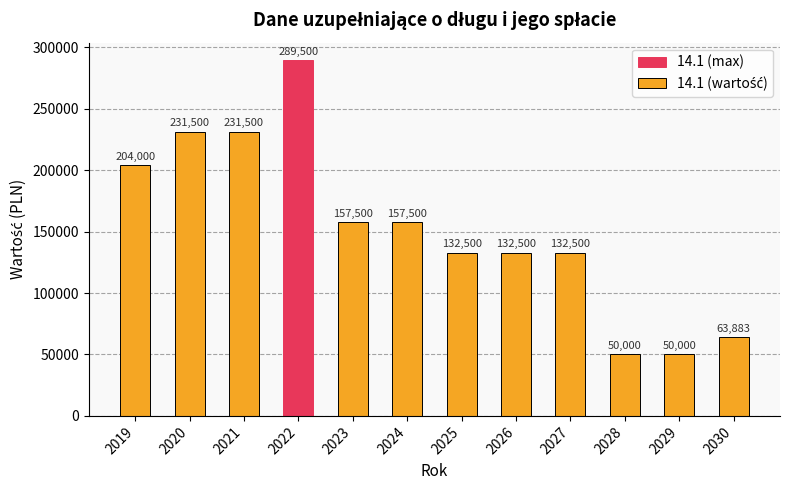

What is the maximum value shown in the chart?

289500